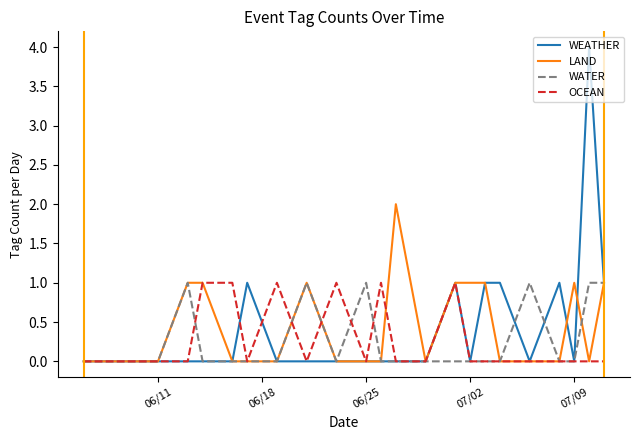

Which series has the widest spread of values?

WEATHER